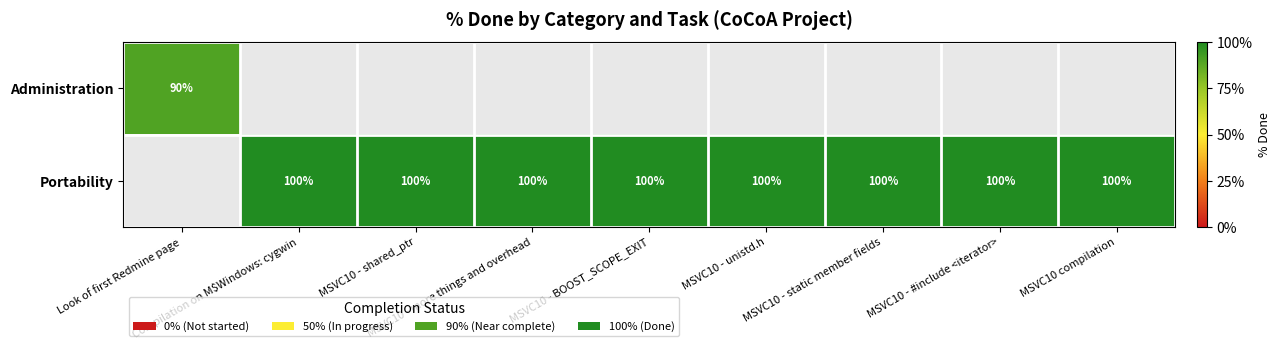

How many series are shown in this chart?

2